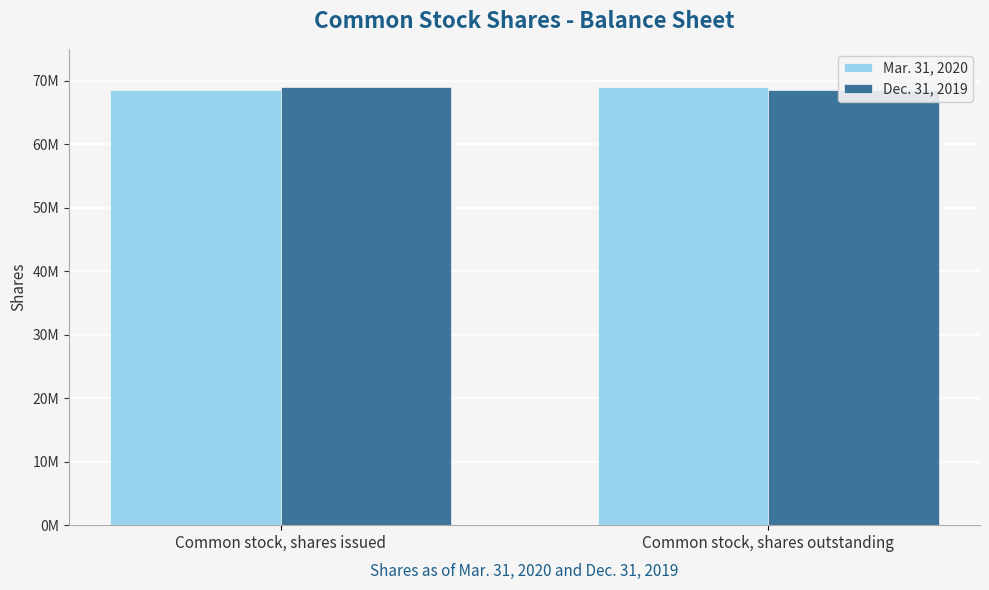

Rank the series by their maximum value, from highest to lowest.

Mar. 31, 2020, Dec. 31, 2019